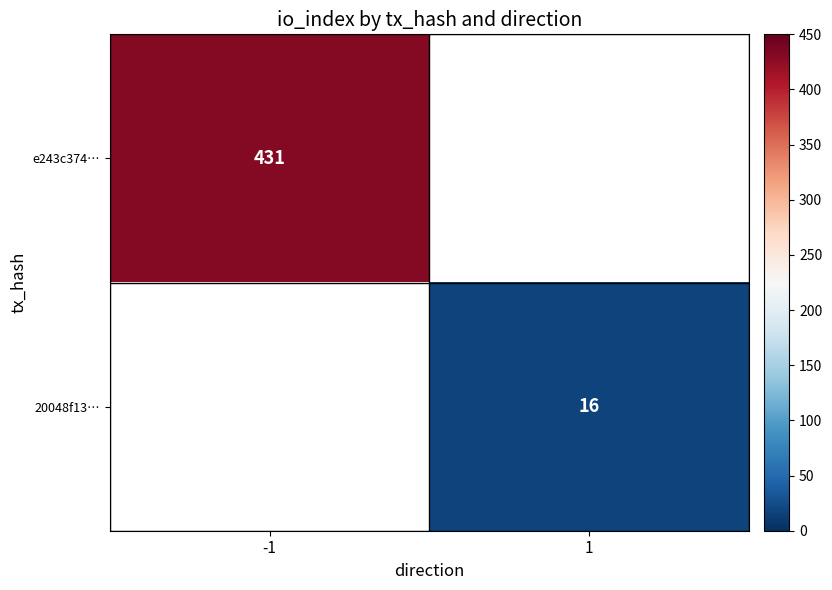

The 20048f13… series shows 26 at 1. True or false?

False